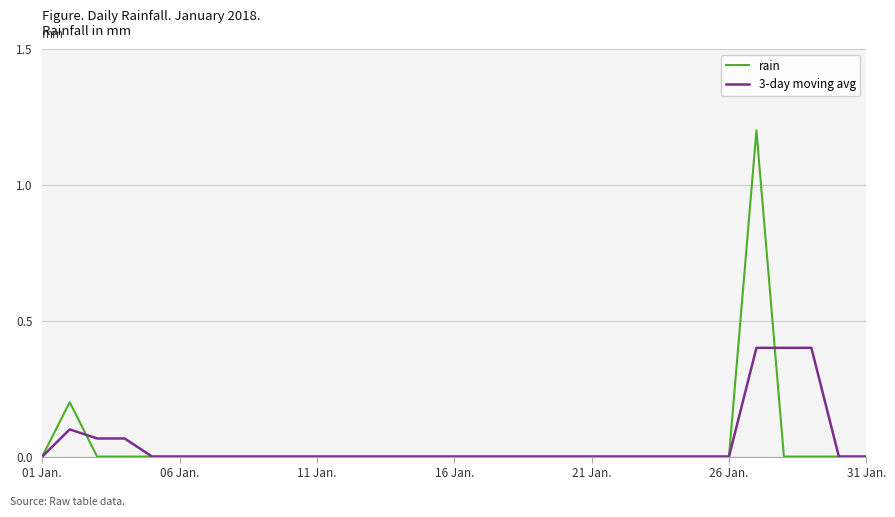

Which series has the largest range (max minus min)?

rain